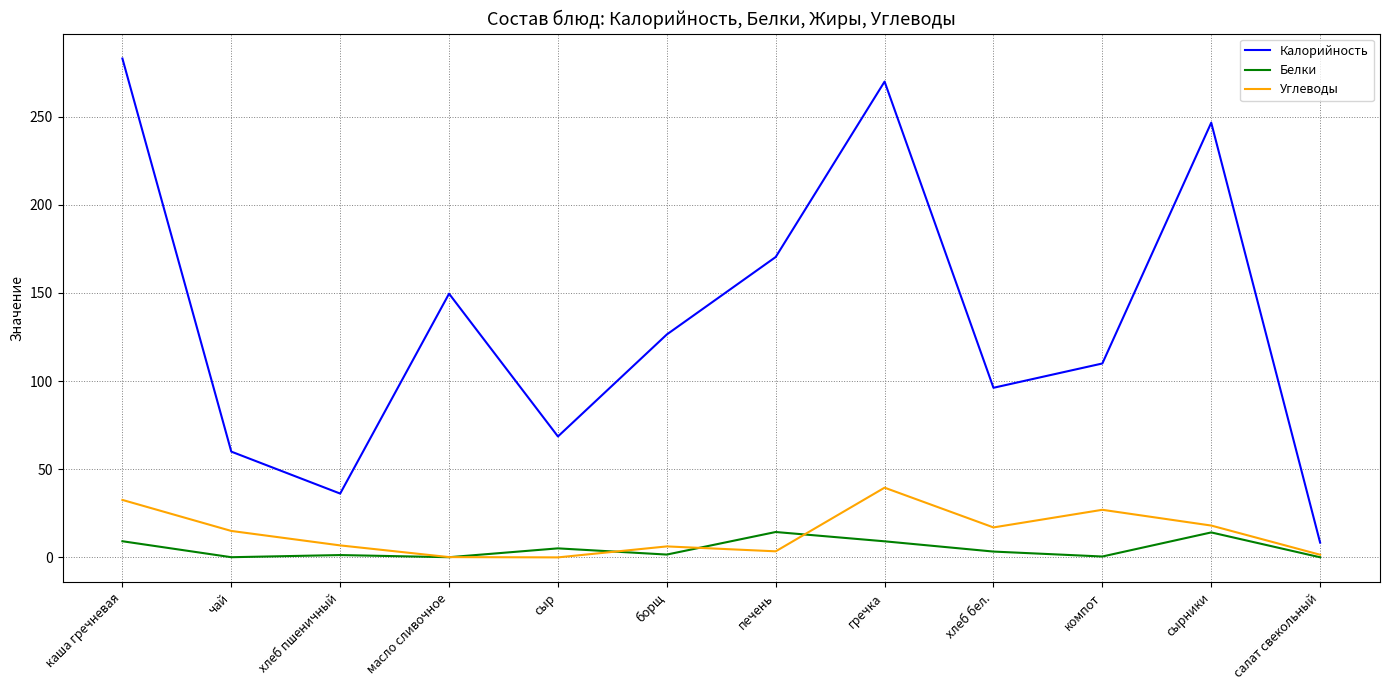

Which series has the largest range (max minus min)?

Калорийность